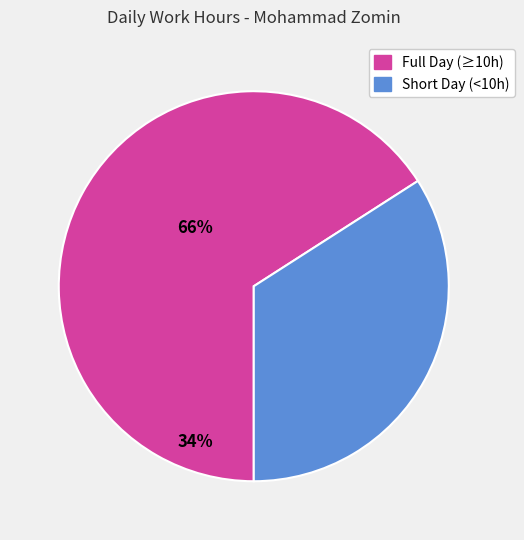

Is it true that Full Day (≥10h) is 66% of the pie?

True